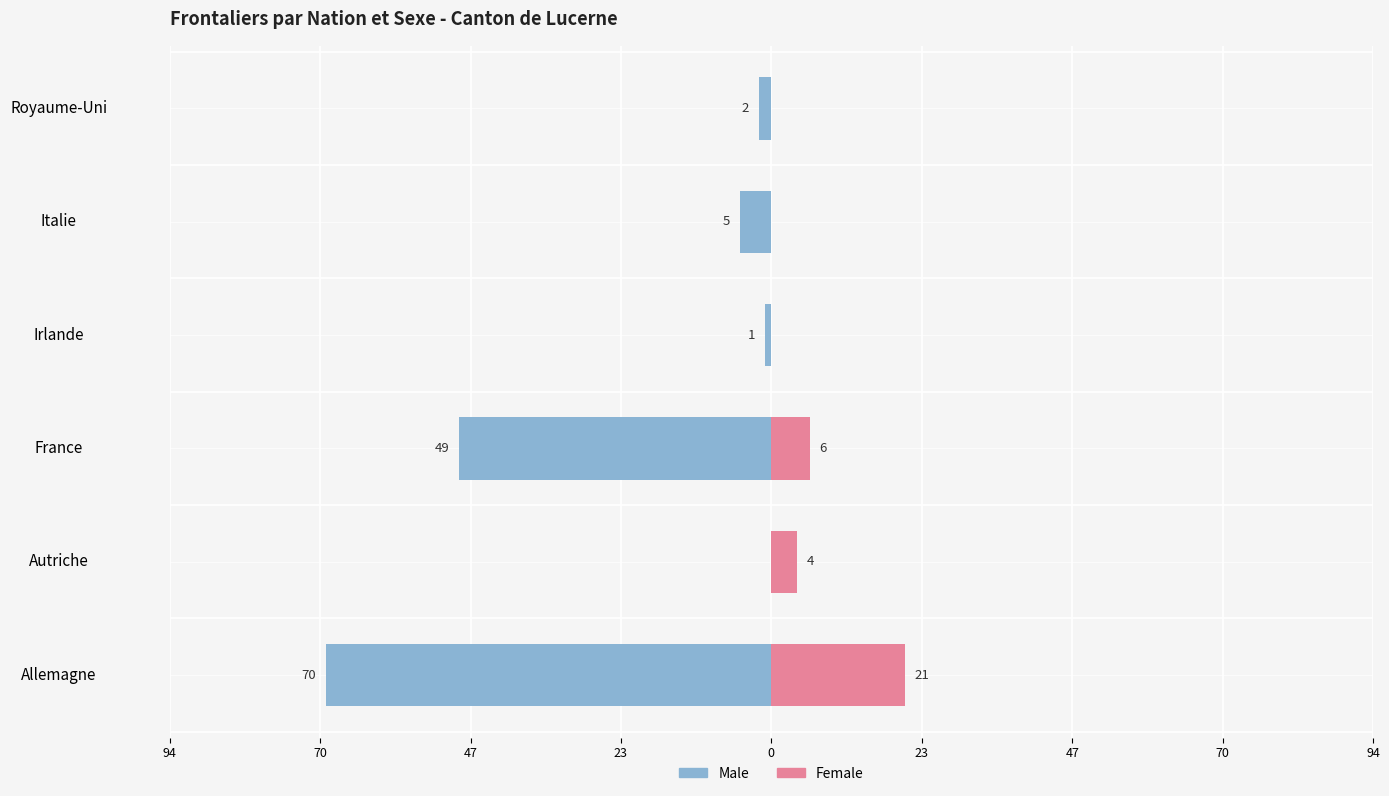

What is the difference between the maximum and minimum values in the Female series?

21